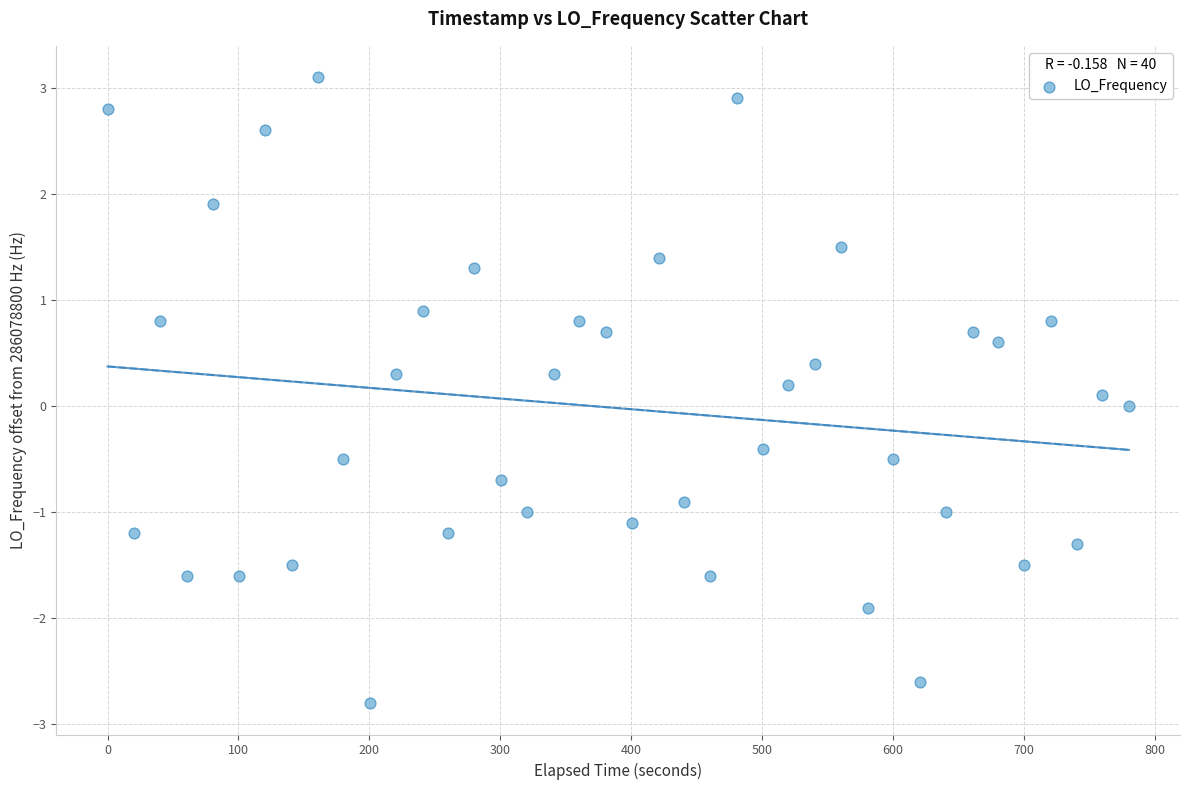

What is the range of Y values (max minus min)?

5.9